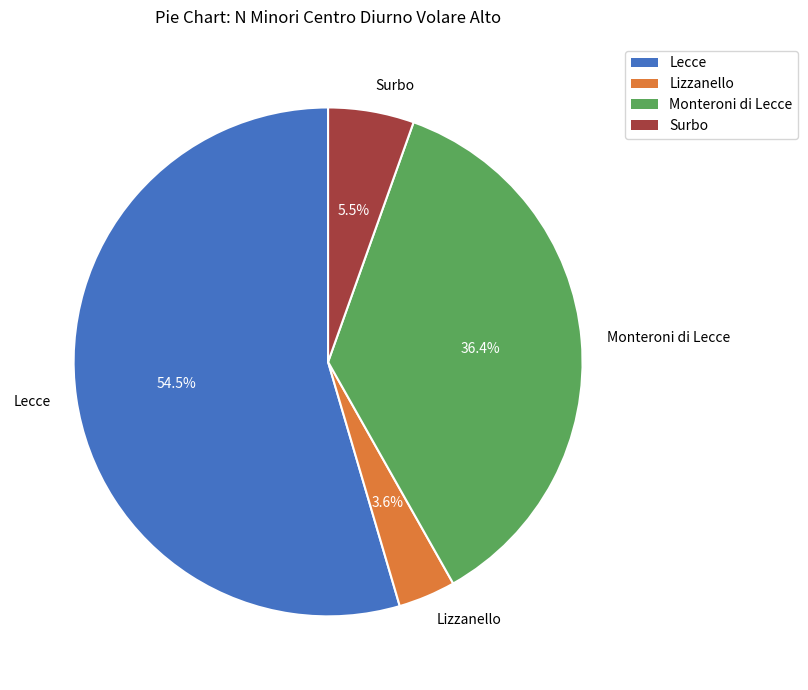

What percentage is the Lizzanello slice, to the nearest percent?

4%